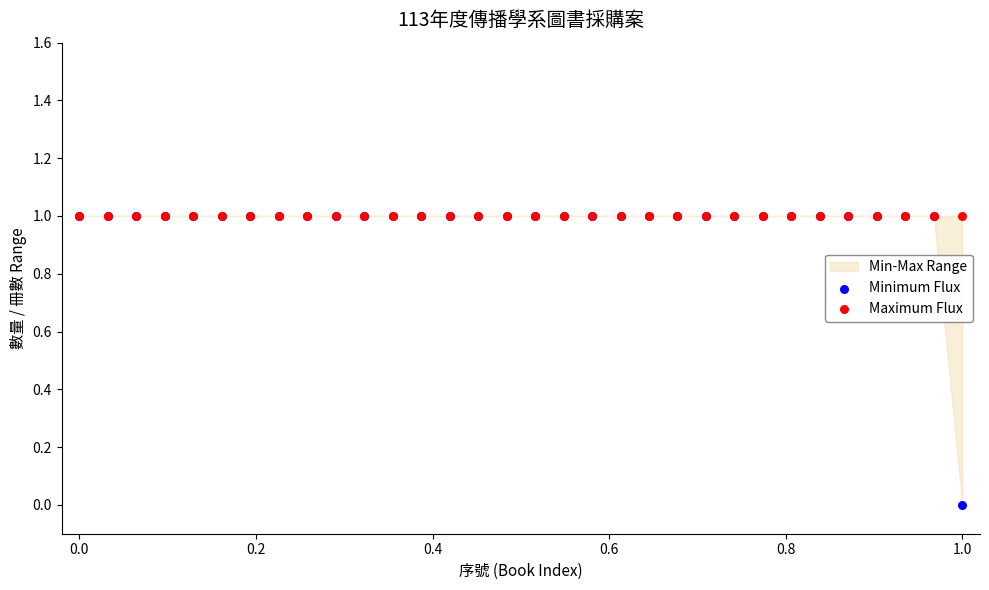

Which series contains the highest Y value?

Minimum Flux